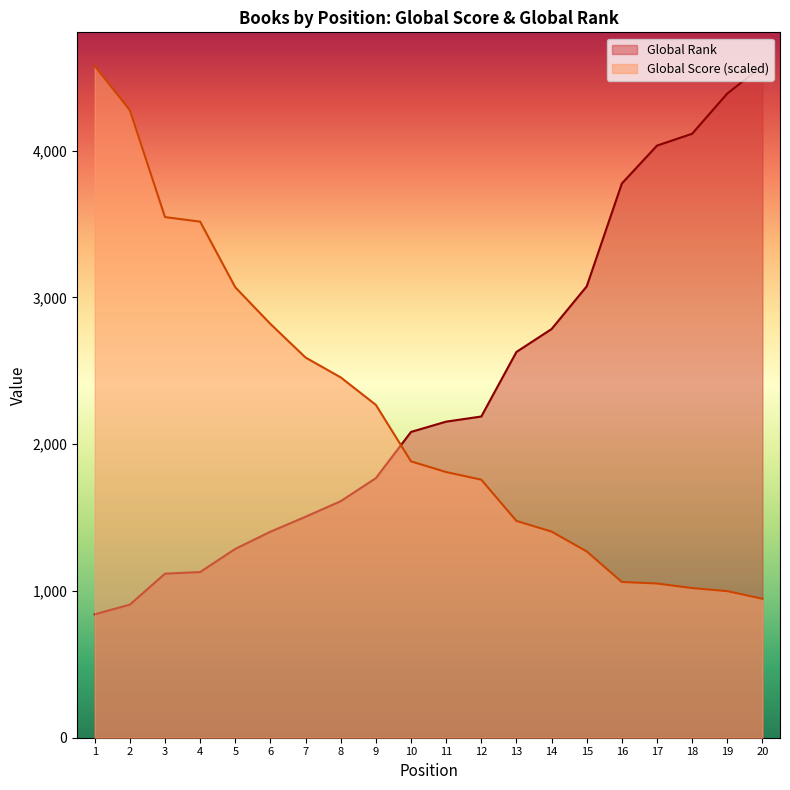

The Global Score series shows 1061.3 at 16. True or false?

True